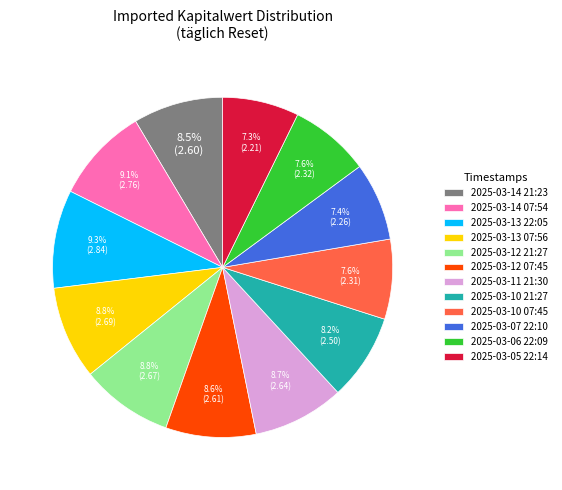

To the nearest percent, what is the combined percentage of 2025-03-14 07:54 and 2025-03-12 07:45?

18%